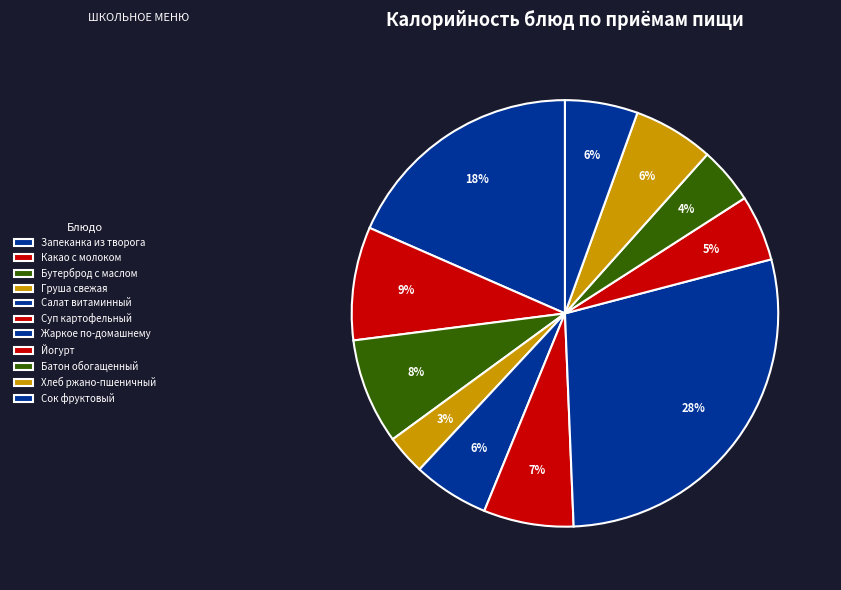

How many slices are in this pie chart?

11